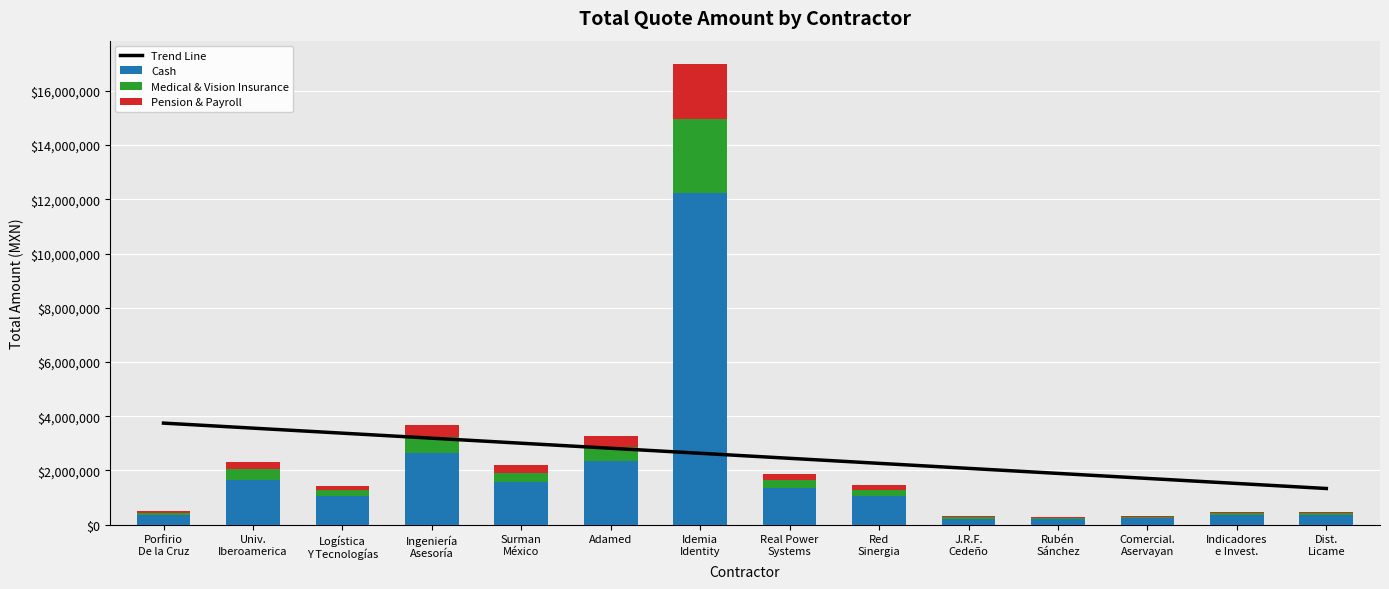

Where does the Trend Line series first go above 2634234?

Porfirio
De la Cruz